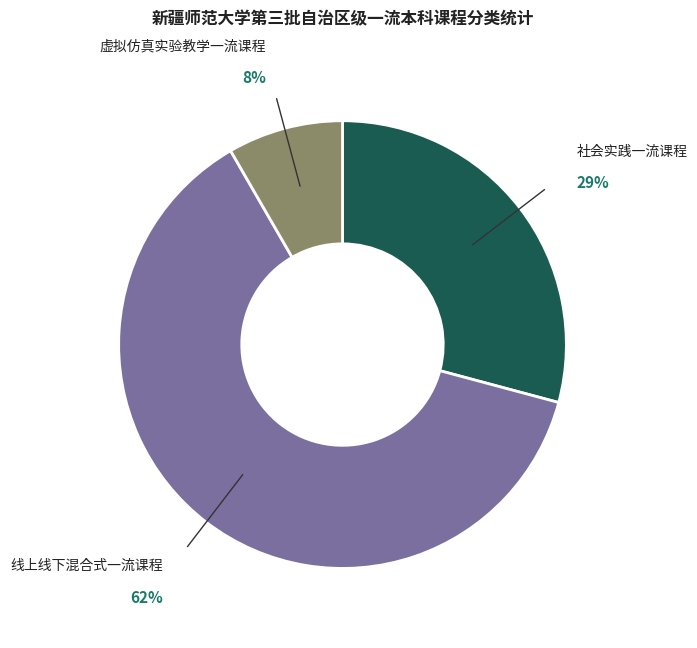

To the nearest percent, what is the average slice percentage?

33%